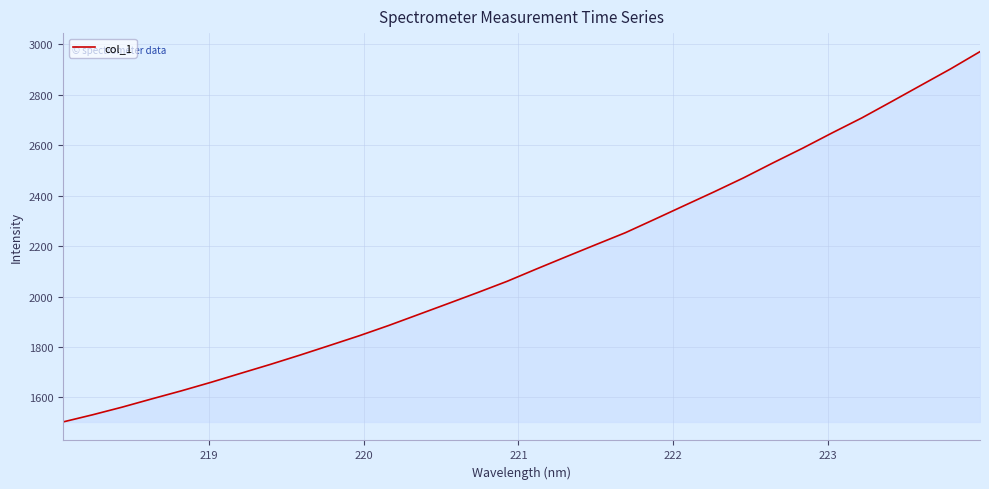

What is the difference between the maximum and minimum values?

1467.9